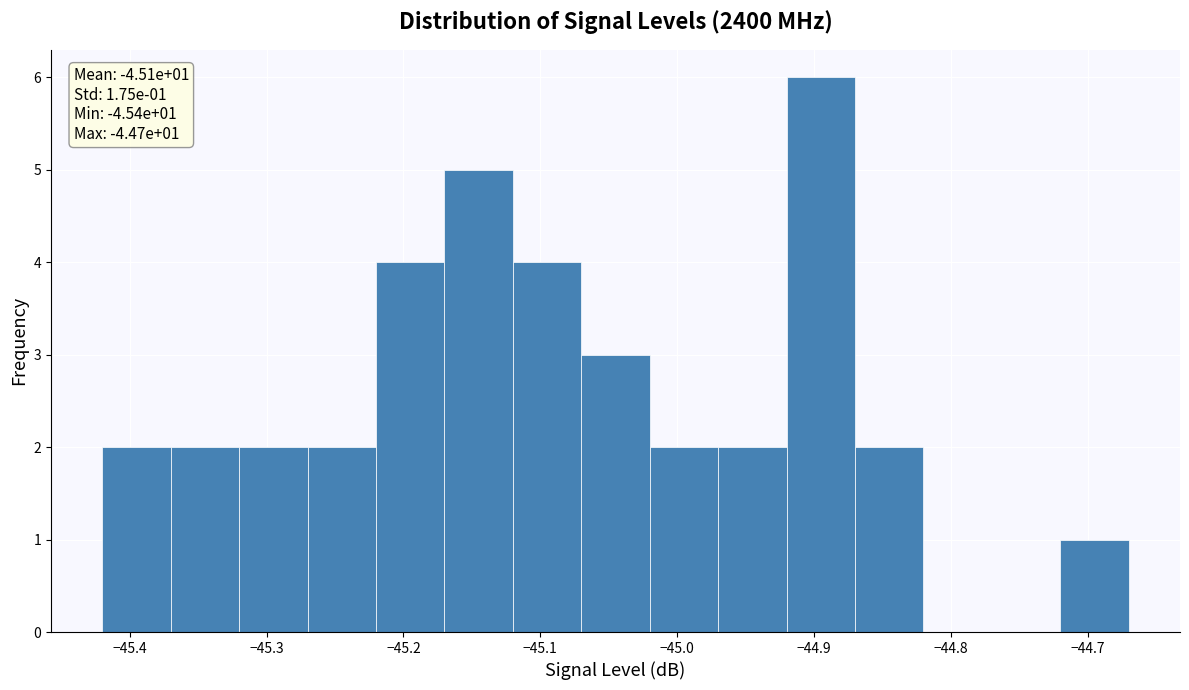

Over which range of the x-axis is the bar tallest?

-44.92 to -44.87